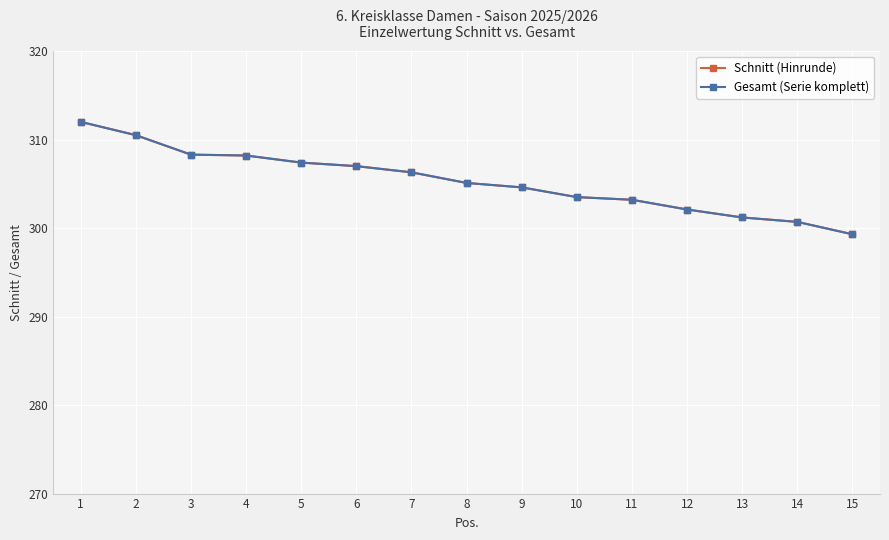

Reading left to right, what are all the values shown in this chart?

Schnitt (Hinrunde): 312.0	310.5	308.3	308.2	307.4	307.0	306.3	305.1	304.6	303.5	303.2	302.1	301.2	300.7	299.3
Gesamt (Serie komplett): 312.0	310.5	308.3	308.2	307.4	307.0	306.3	305.1	304.6	303.5	303.2	302.1	301.2	300.7	299.3